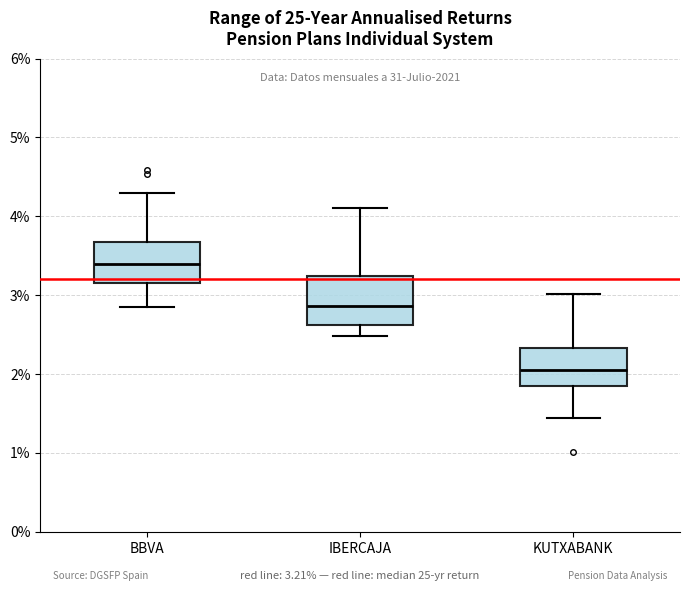

Which box's median line is the lowest?

KUTXABANK